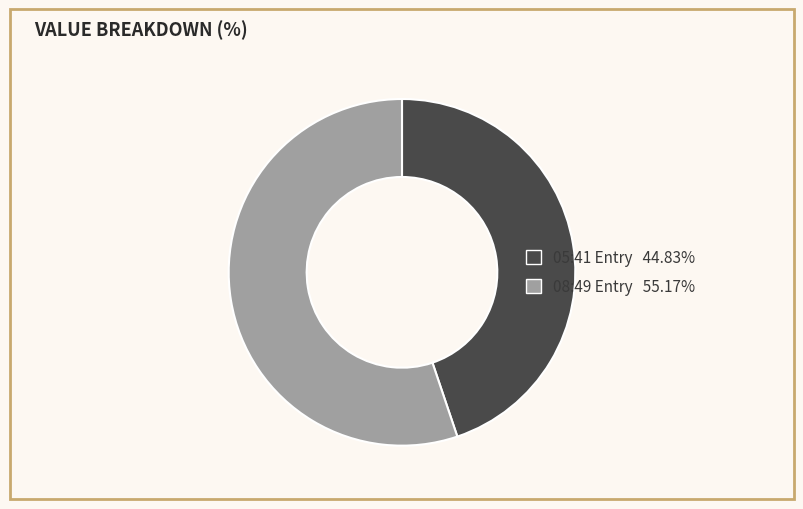

Does any single category account for the majority?

Yes